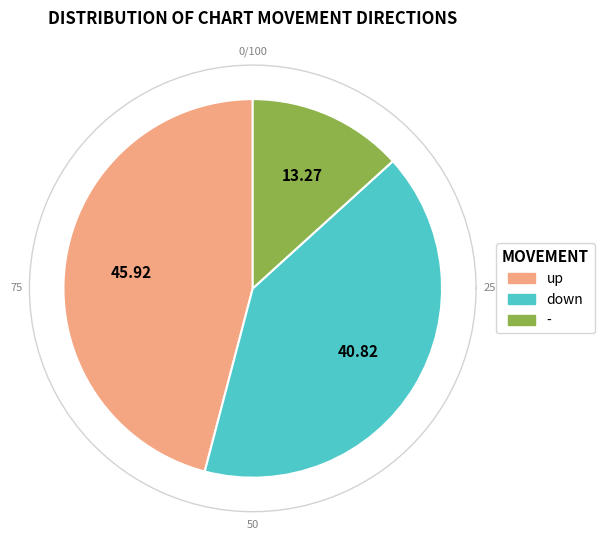

Which slice is the smallest?

-